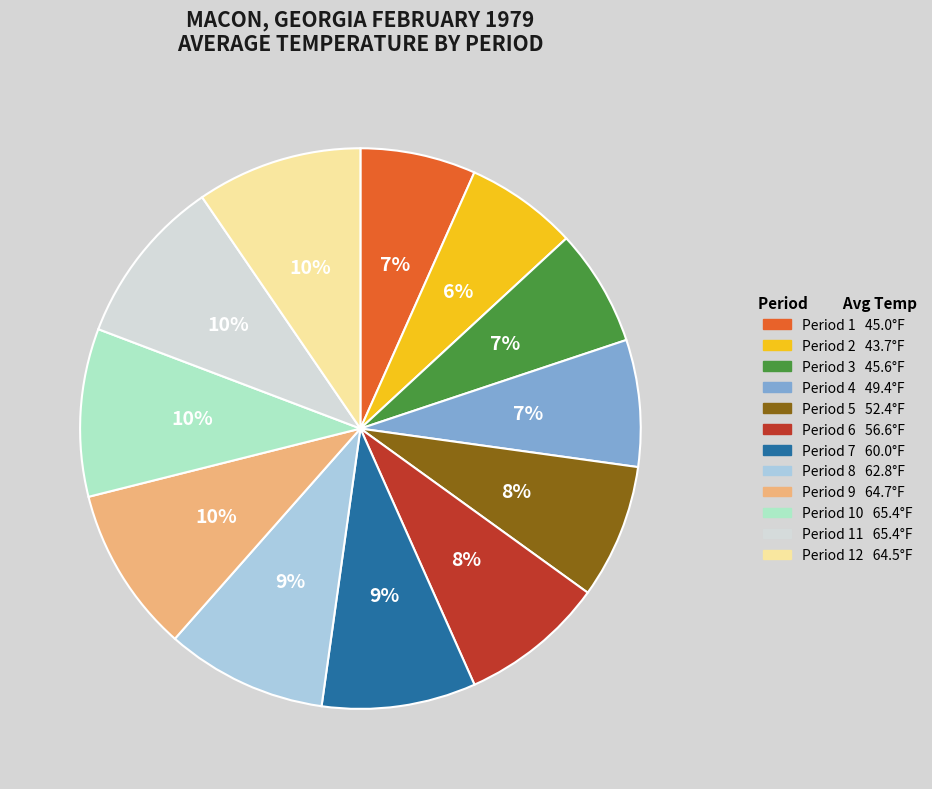

Does any single category account for the majority?

No